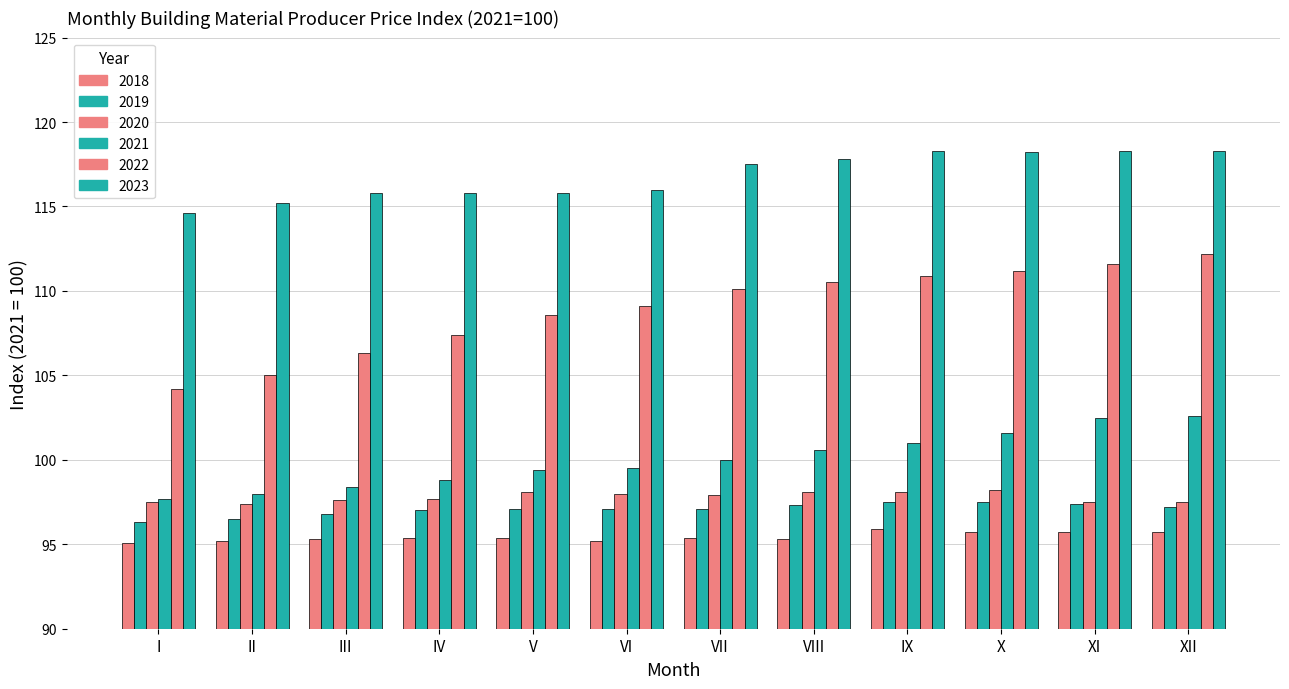

Where is 2021 nearest to the value 100?

VII